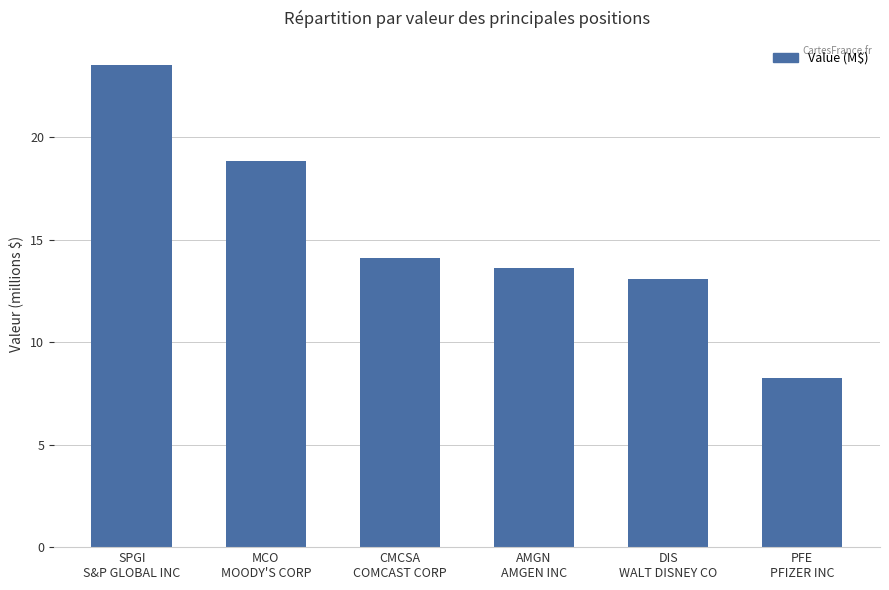

List the labels in order of value, smallest first.

PFE
PFIZER INC, DIS
WALT DISNEY CO, AMGN
AMGEN INC, CMCSA
COMCAST CORP, MCO
MOODY'S CORP, SPGI
S&P GLOBAL INC